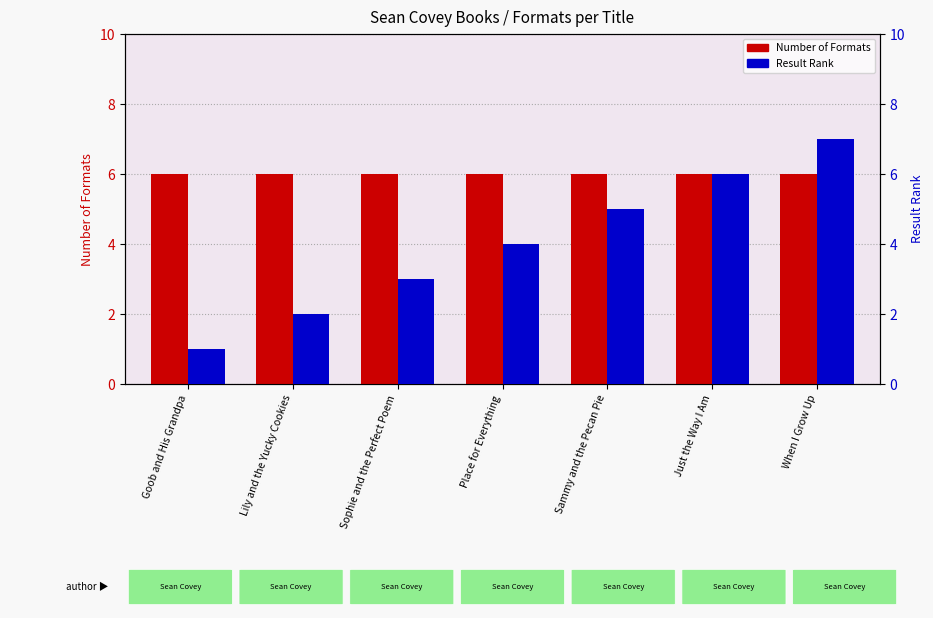

At Goob and His Grandpa, list the series in order from smallest to largest.

Result Rank, Number of Formats